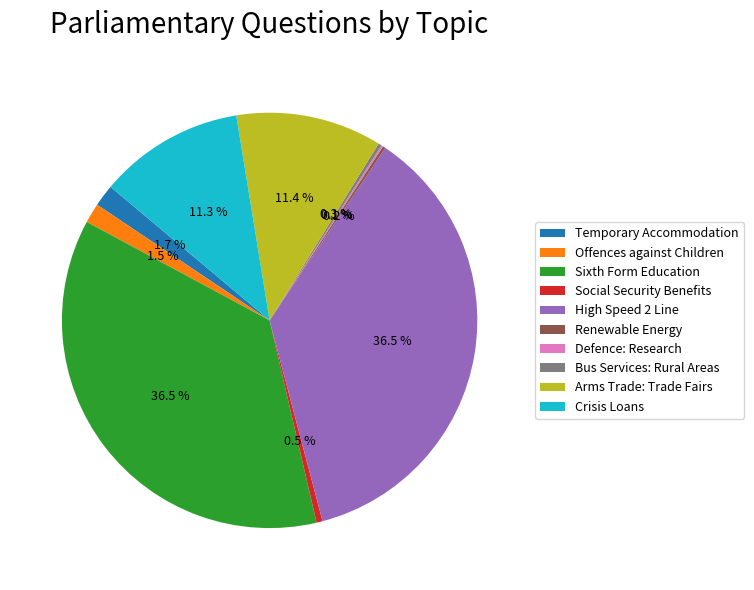

What is the total percentage of Offences against Children and Arms Trade: Trade Fairs?

12.9%